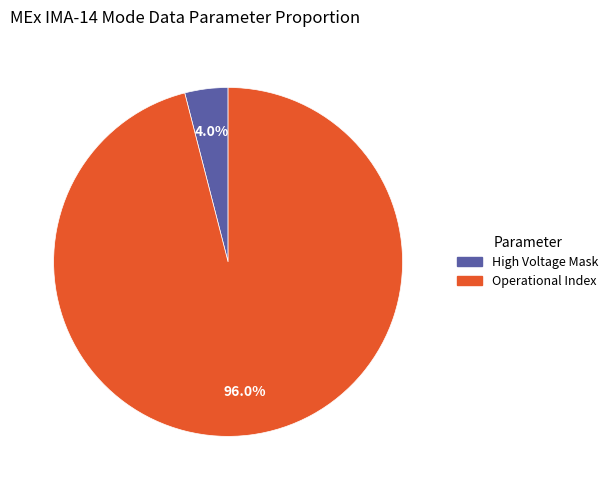

How many segments does this pie chart have?

2